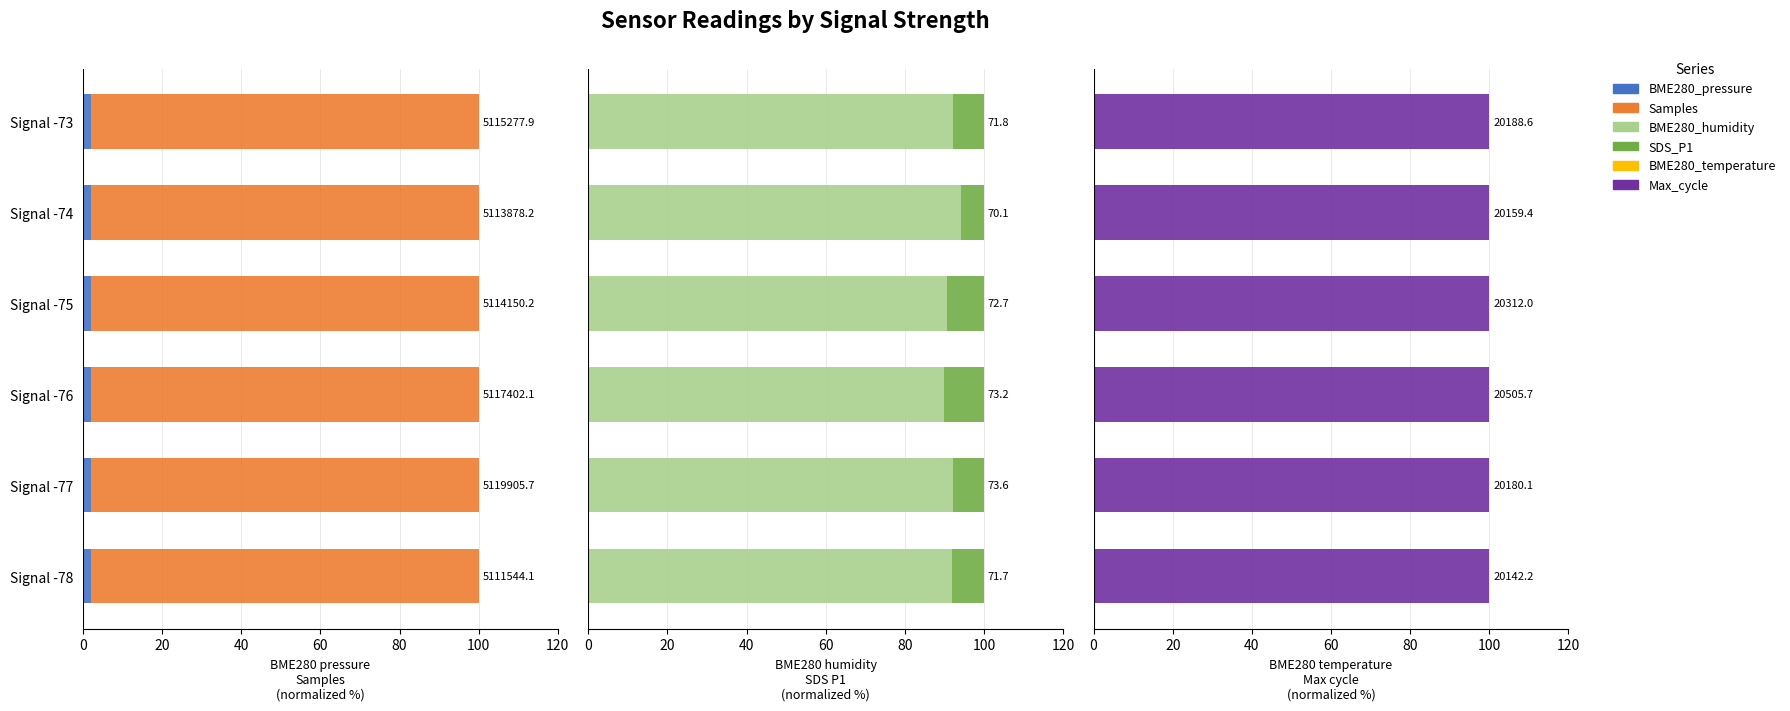

Is the value of Samples at 60 greater than the value of BME280_temperature at 0?

Yes